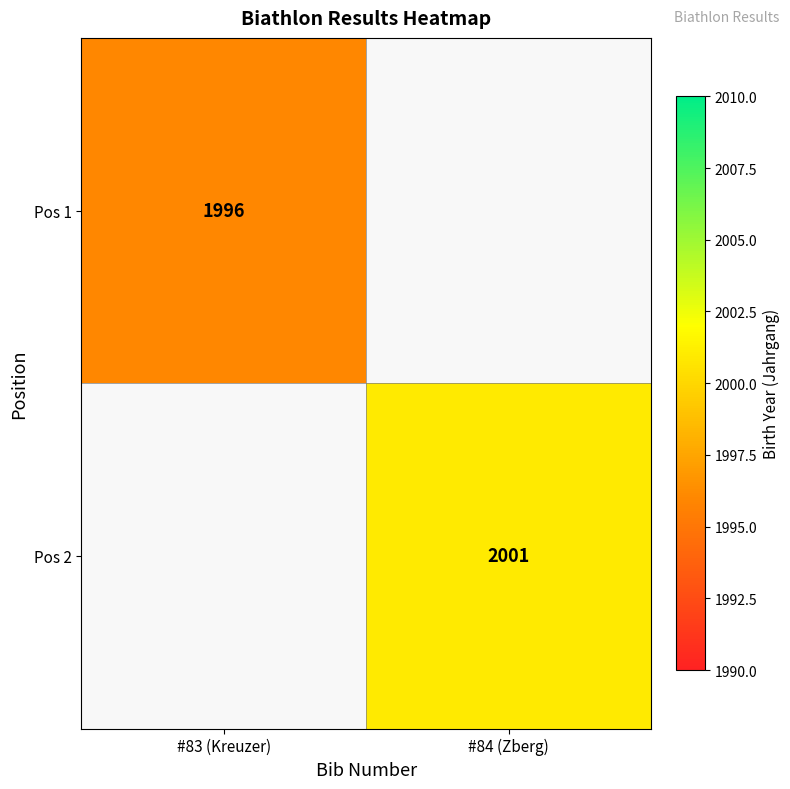

The value of Pos 2 at #84 (Zberg) is 2001. True or false?

True